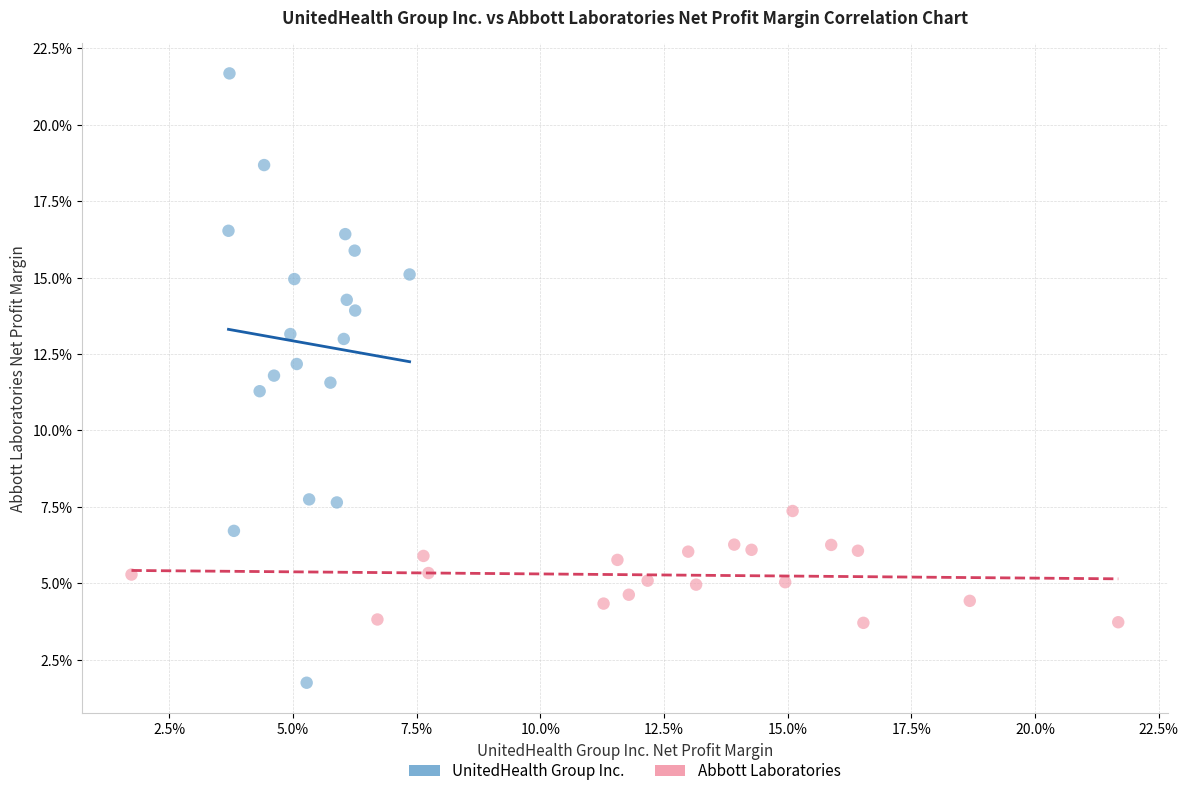

Which series has the widest spread of Y values?

UnitedHealth Group Inc.